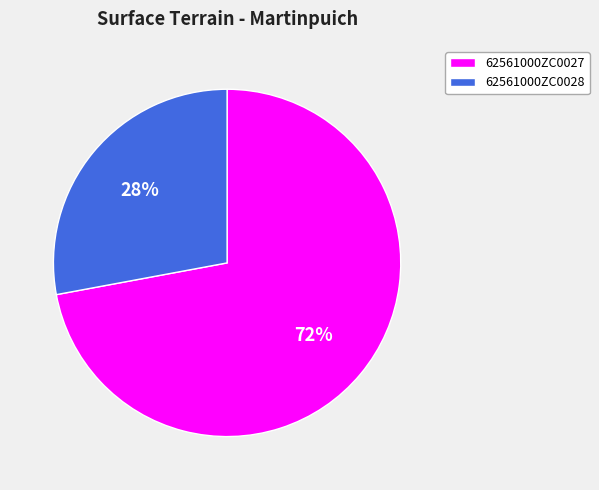

Between 62561000ZC0027 and 62561000ZC0028, which is larger?

62561000ZC0027